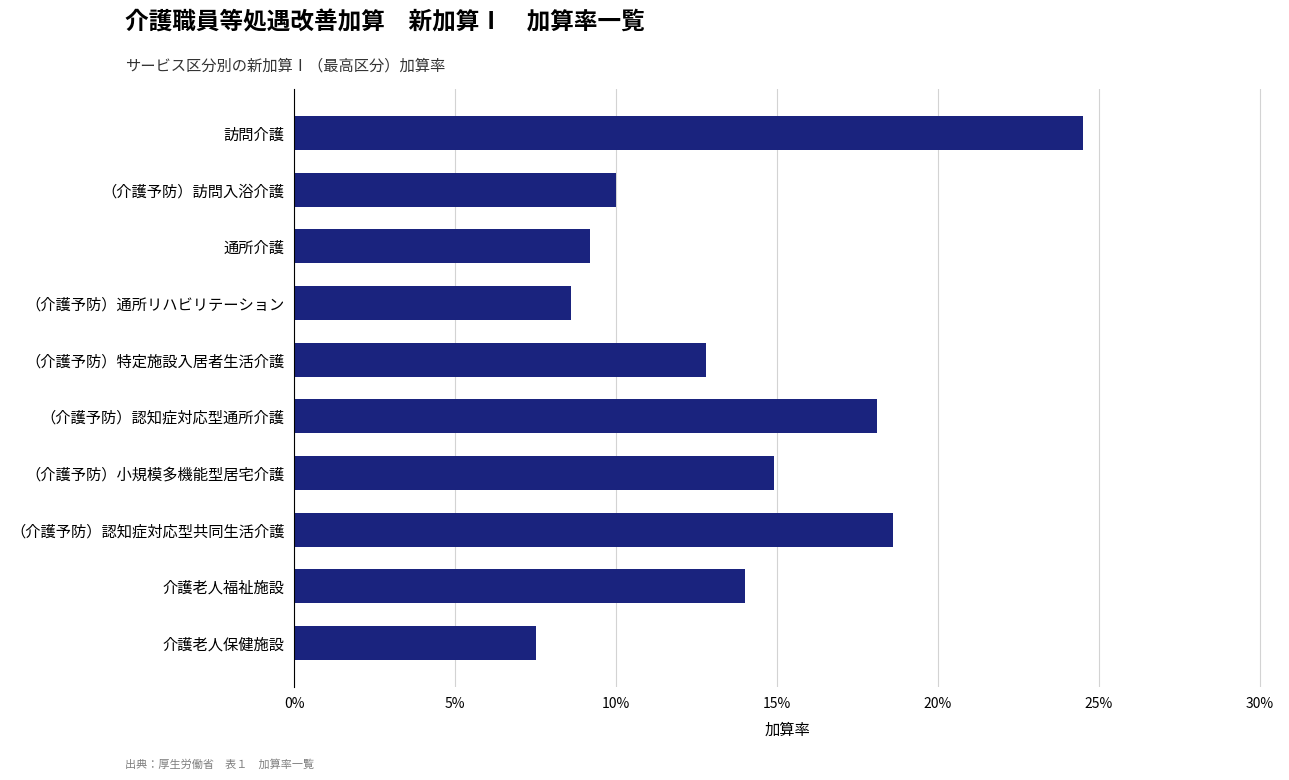

Does the chart contain any negative values?

No